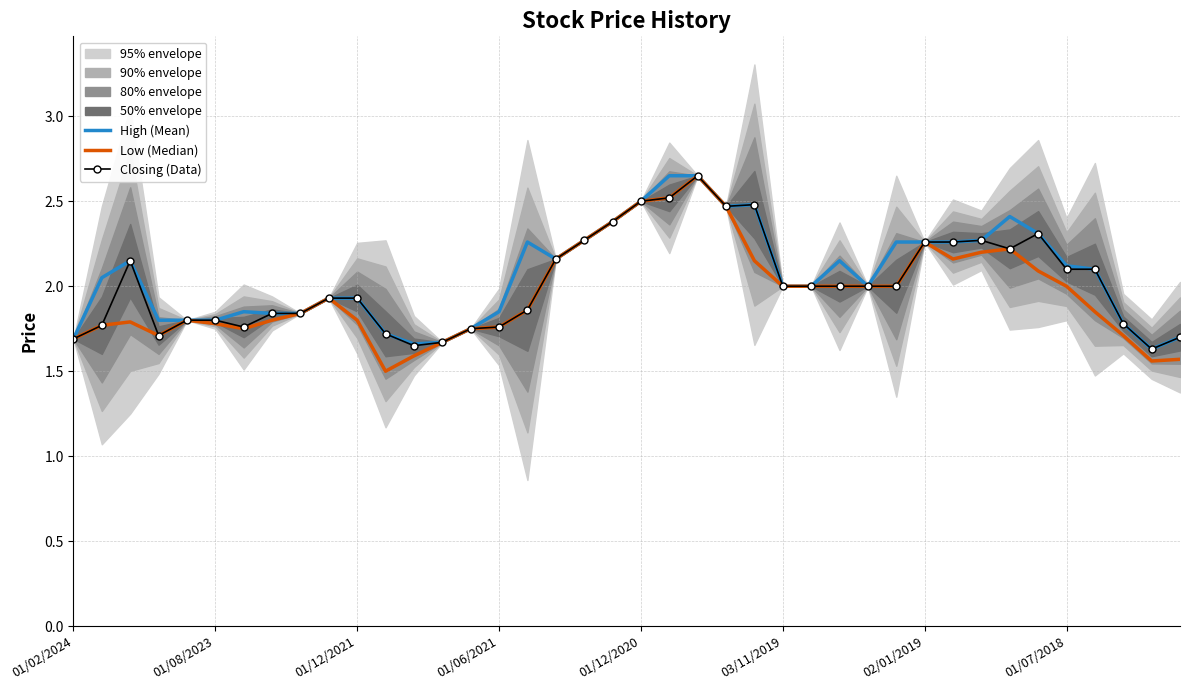

Which category has the highest value in the High (Mean) series?

21